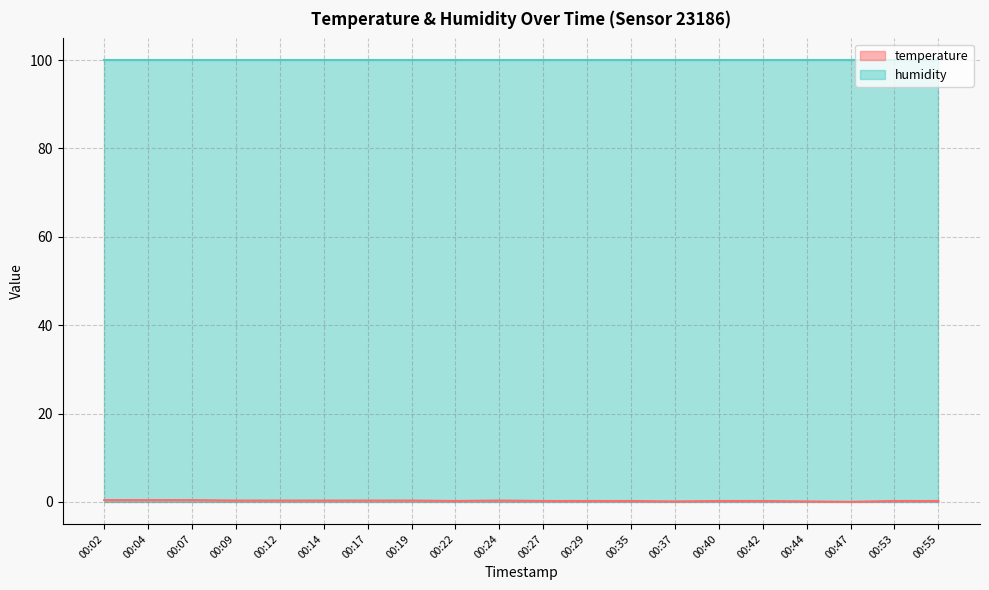

True or false: the data has more than 2 interior local peaks.

False